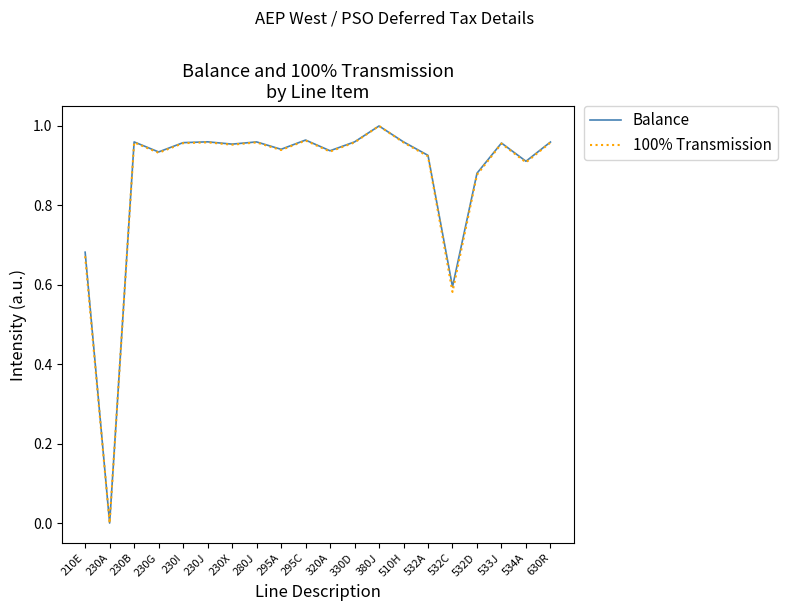

What are all the series names shown in the legend?

Balance, 100% Transmission